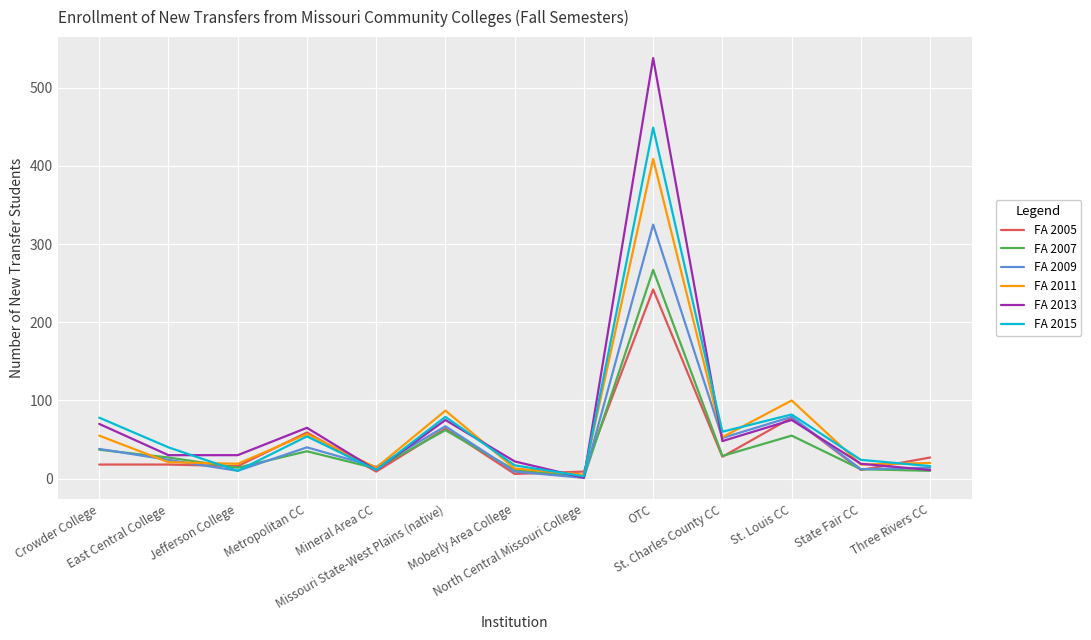

What value does the FA 2007 series have at Missouri State-West Plains (native)?

62